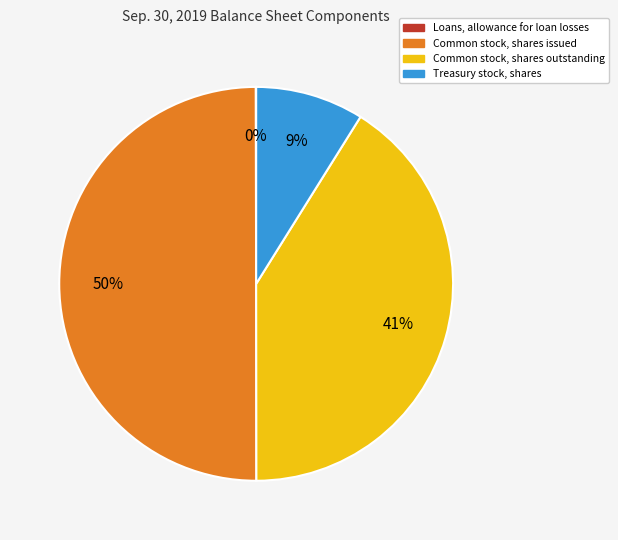

To the nearest percent, what percentage of the pie is Common stock, shares outstanding?

41%